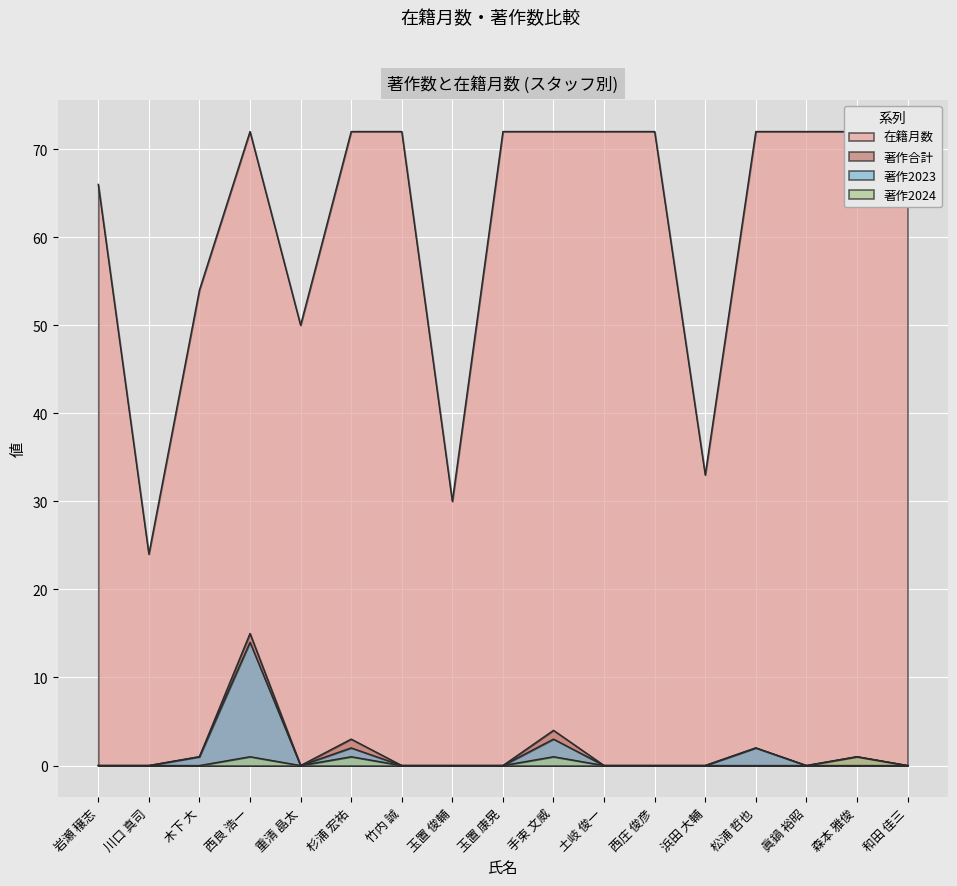

The 著作2023 series shows 0 at 眞鍋 裕昭. True or false?

True